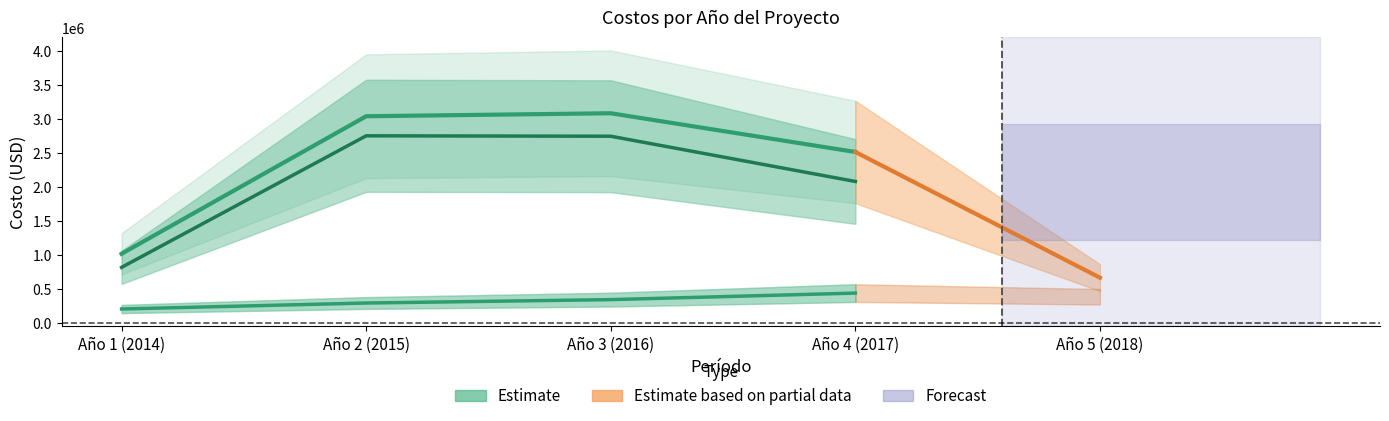

Which series ends up on top after the final intersection of Componente 1 and Administracion y Supervision?

Administracion y Supervision